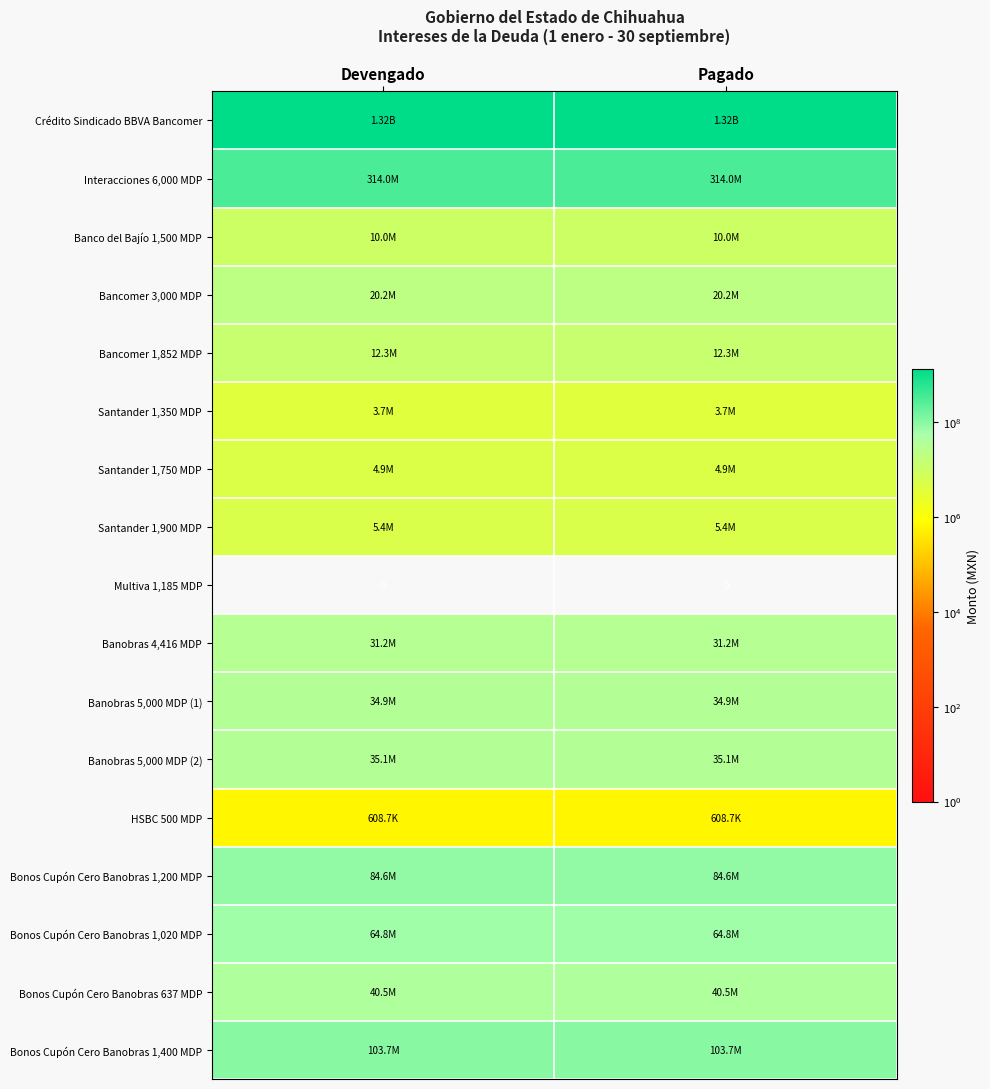

The Santander 1,350 MDP series shows 3718687.5 at Devengado. True or false?

True